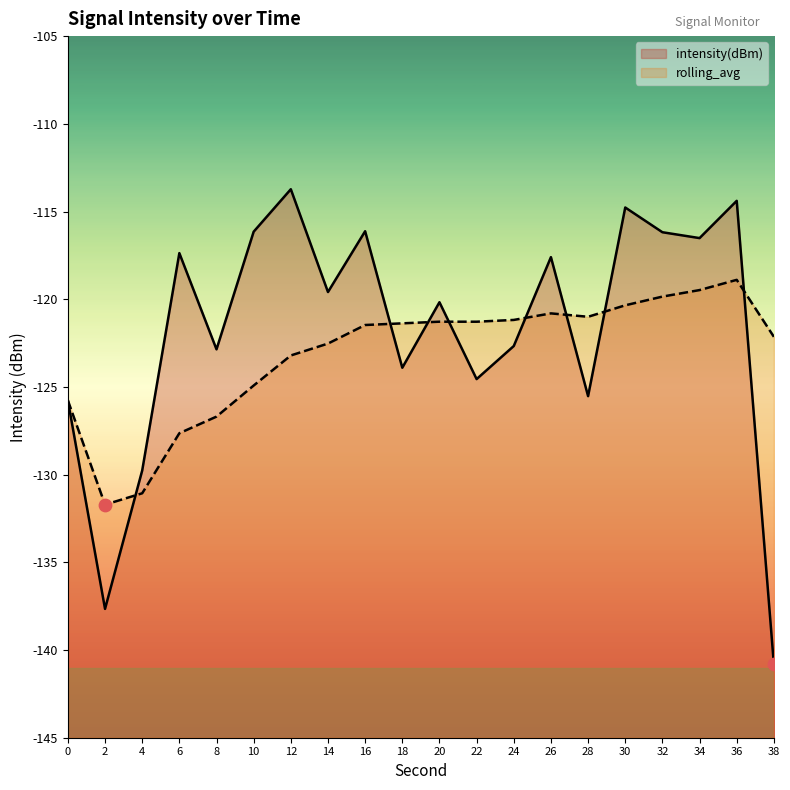

Is the value of rolling_avg at 36 greater than the value of intensity(dBm) at 36?

No